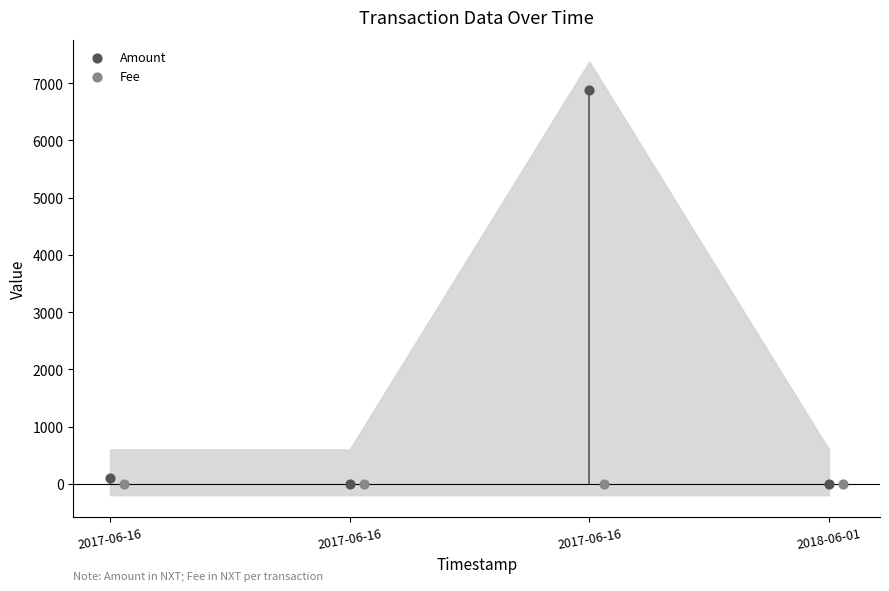

What are all the series names shown in the legend?

Amount, Fee